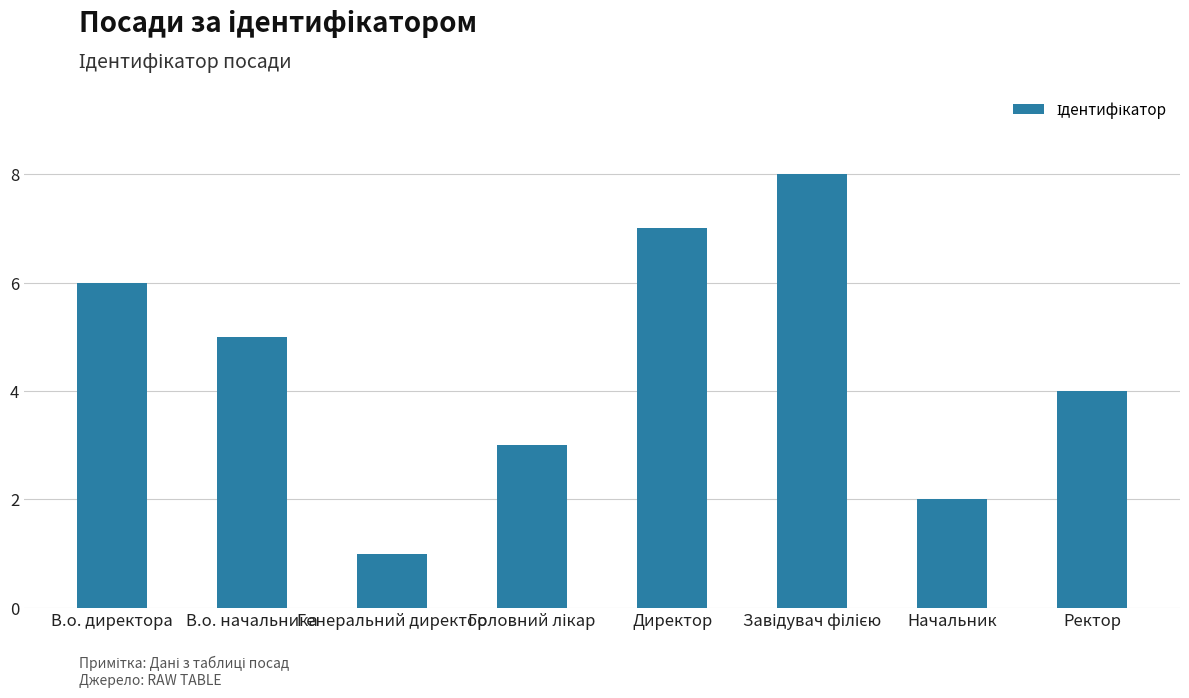

The chart shows a value of 5 at В.о. начальника. True or false?

True